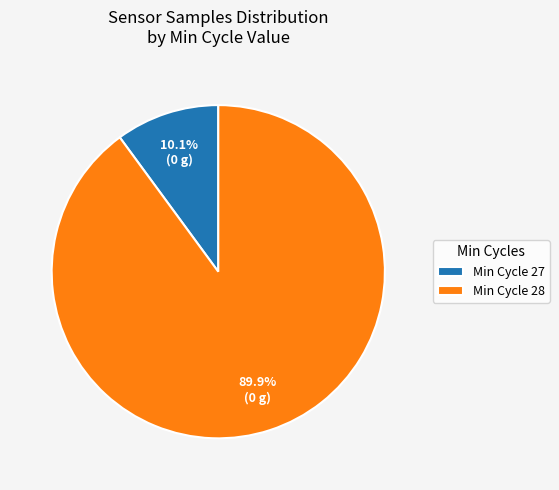

Is there any slice that represents more than half of the pie?

Yes